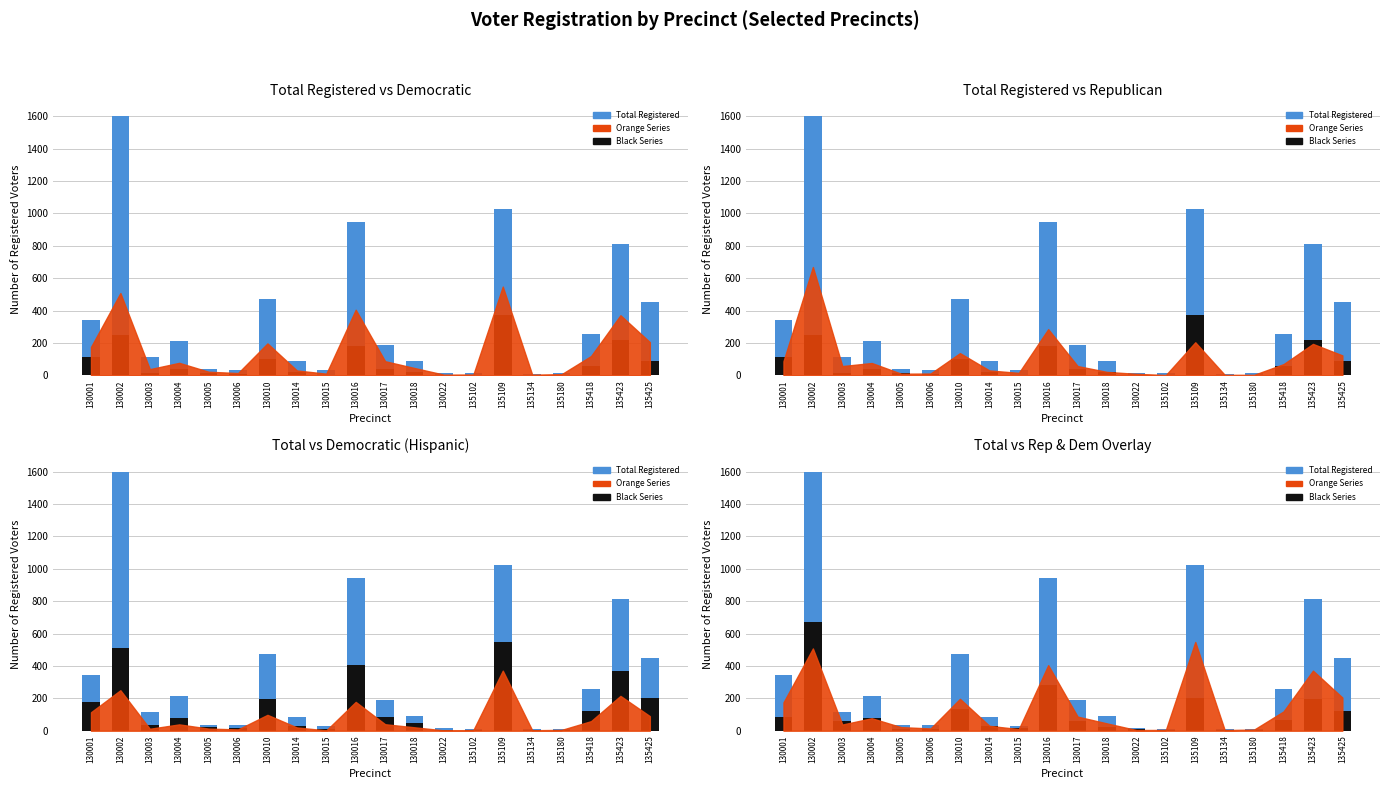

How many data points does each series have?

20